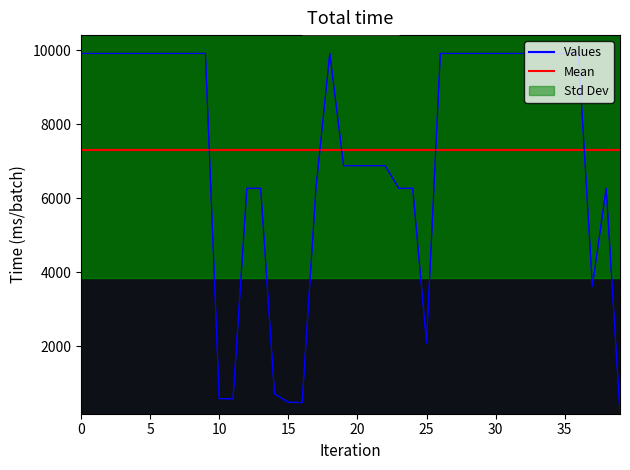

Is it true that Залишок equals 242.1 at 11?

False